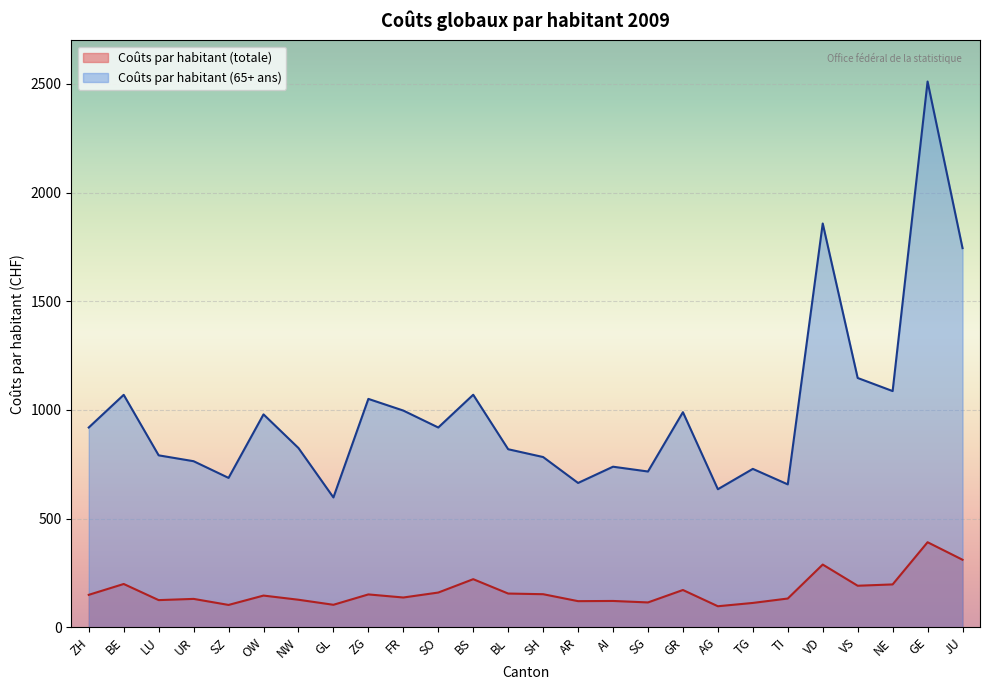

Where is Coûts par habitant (totale) nearest to the value 243?

BS